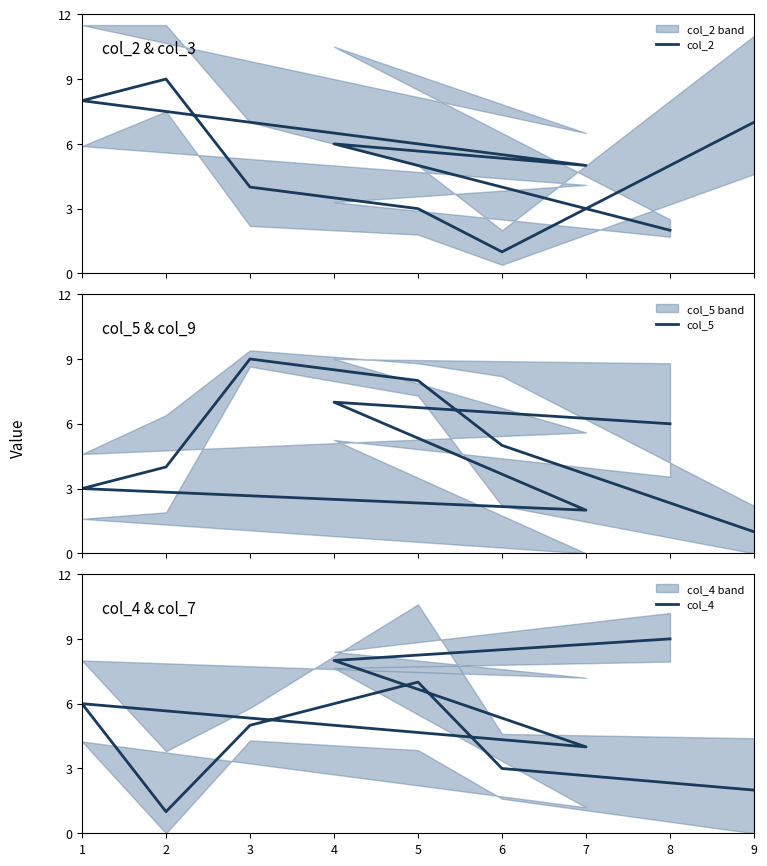

How many values in the col_4 series exceed 5?

4